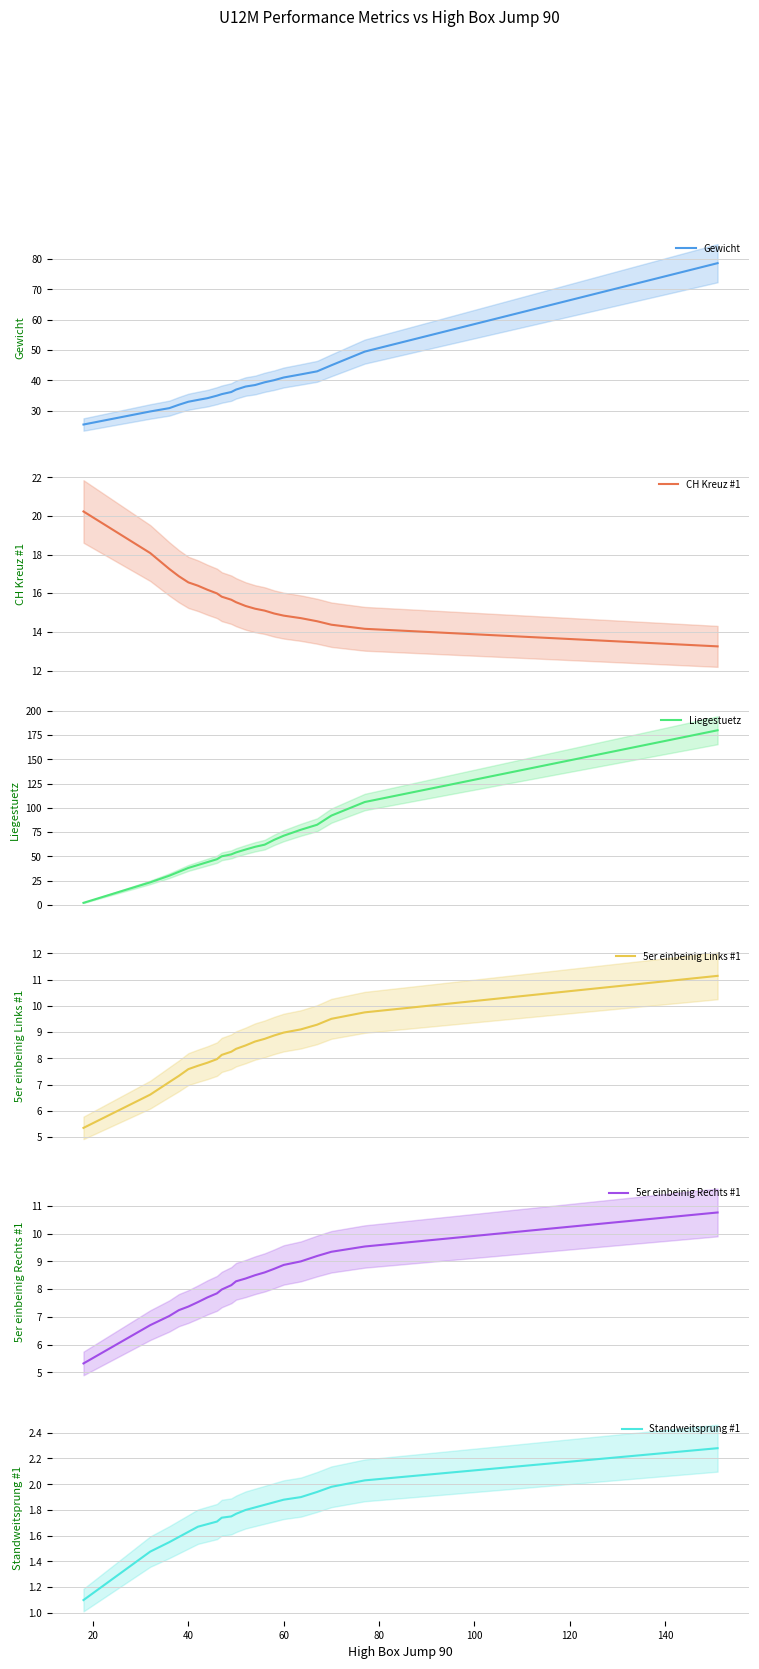

Reading left to right, extract all data points from this chart.

Gewicht: 25.5	29.8	30.9	32.0	33.0	33.6	34.2	35.0	35.5	36.2	37.0	38.0	38.5	39.4	40.1	41.0	42.0	43.0	45.0	49.5	78.6
CH Kreuz #1: 20.2	18.1	17.3	16.9	16.6	16.4	16.2	16.0	15.8	15.7	15.5	15.3	15.2	15.1	14.9	14.8	14.7	14.6	14.4	14.2	13.2
Liegestuetz: 2.0	23.1	30.0	34.0	38.0	41.0	44.0	47.0	50.0	52.0	54.0	57.0	59.8	62.0	67.0	71.2	77.4	82.5	92.0	106.0	180.0
5er einbeinig Links #1: 5.3	6.6	7.1	7.3	7.6	7.7	7.8	8.0	8.1	8.2	8.4	8.5	8.6	8.7	8.9	9.0	9.1	9.3	9.5	9.8	11.1
5er einbeinig Rechts #1: 5.3	6.7	7.0	7.2	7.4	7.5	7.7	7.8	8.0	8.1	8.3	8.4	8.5	8.6	8.7	8.9	9.0	9.2	9.3	9.5	10.8
Standweitsprung #1: 1.1	1.5	1.6	1.6	1.6	1.7	1.7	1.7	1.7	1.8	1.8	1.8	1.8	1.8	1.9	1.9	1.9	1.9	2.0	2.0	2.3